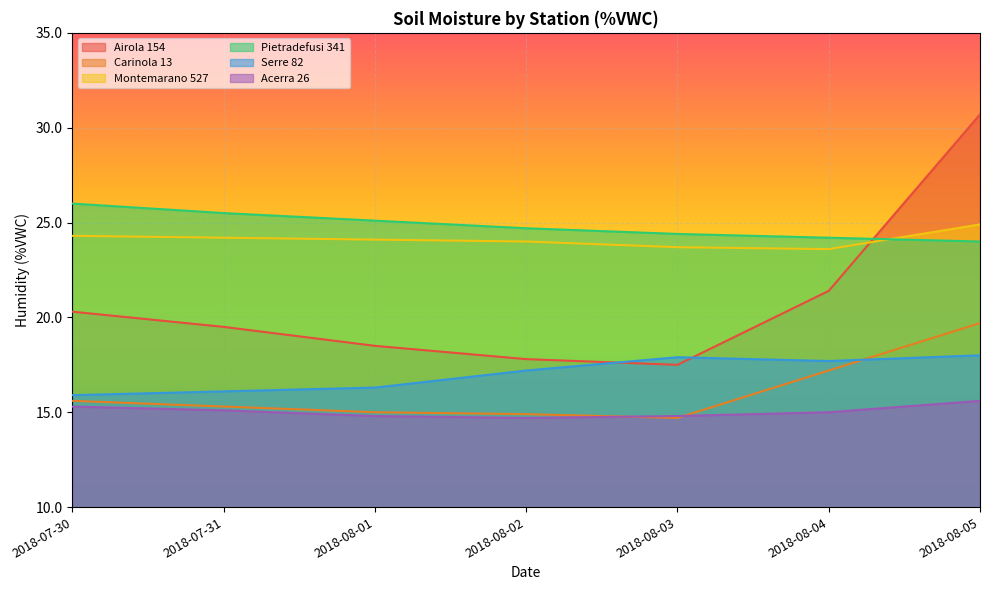

The Carinola 13 series shows 9.2 at 2018-08-05. True or false?

False